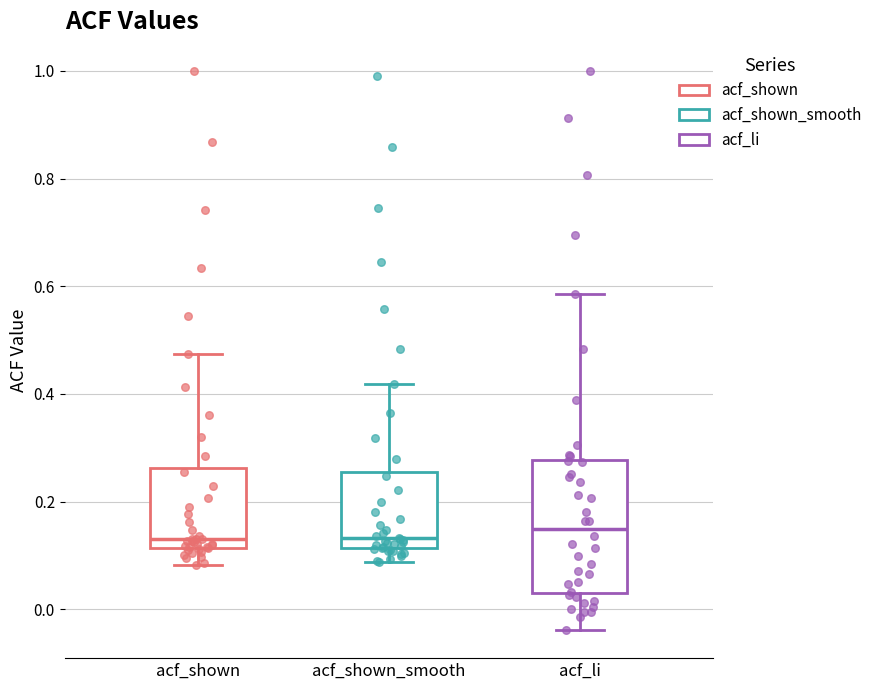

Comparing the boxes themselves (not the whiskers), which one is the tallest?

acf_li